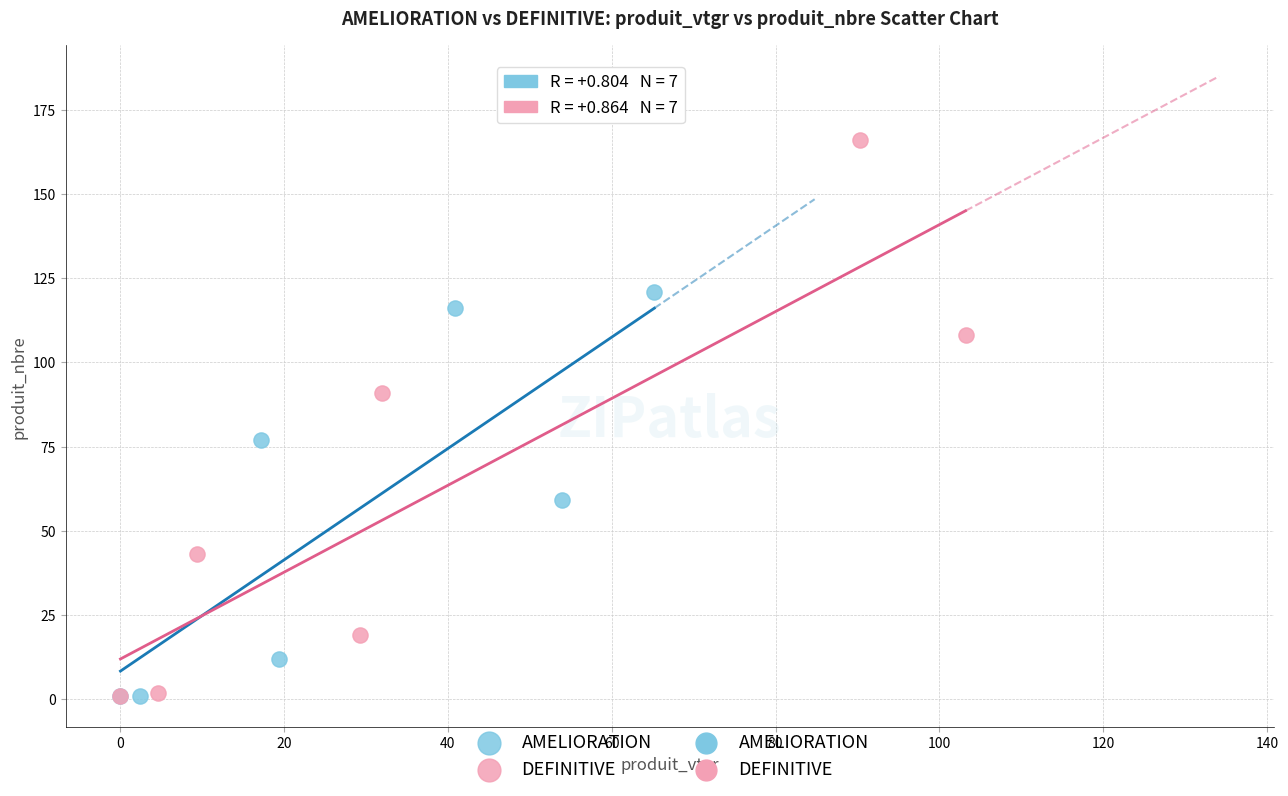

Which series has the widest spread of Y values?

DEFINITIVE